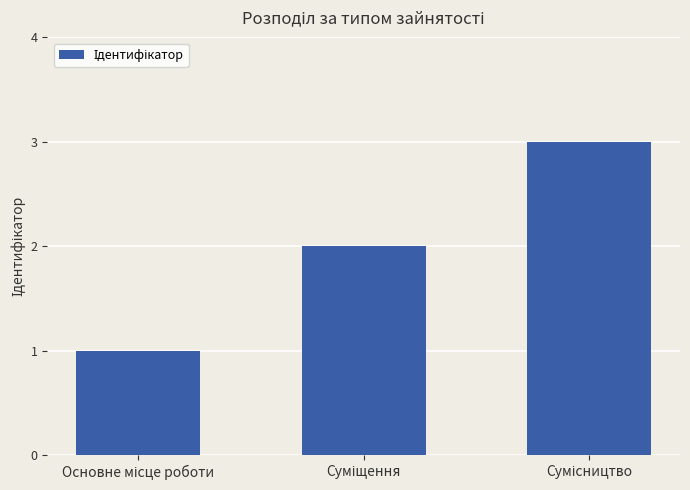

How many bars are there in total?

3